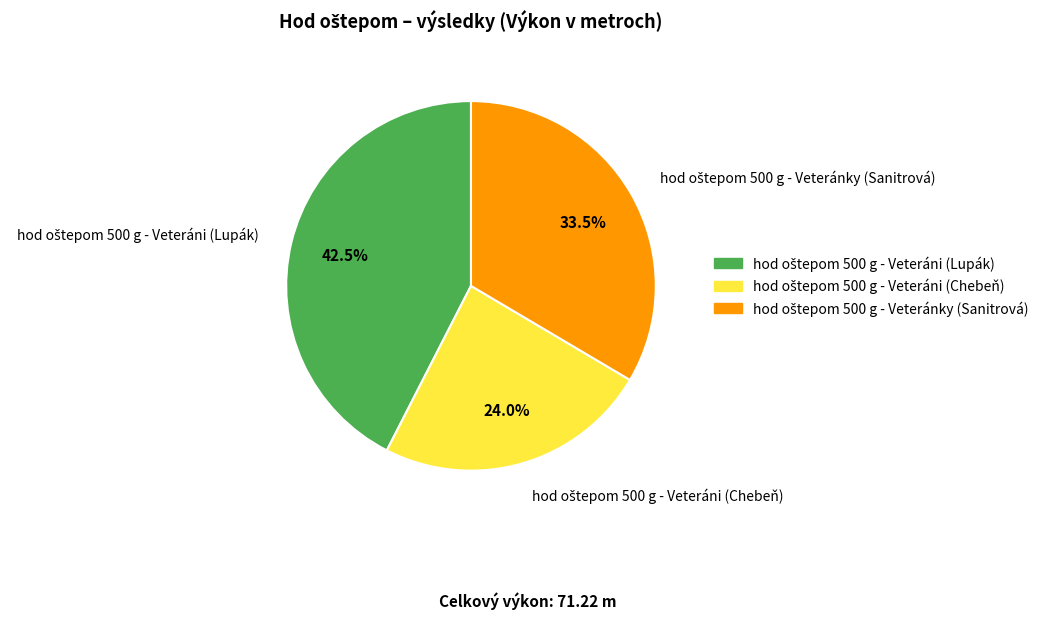

Count the number of slices in the pie.

3